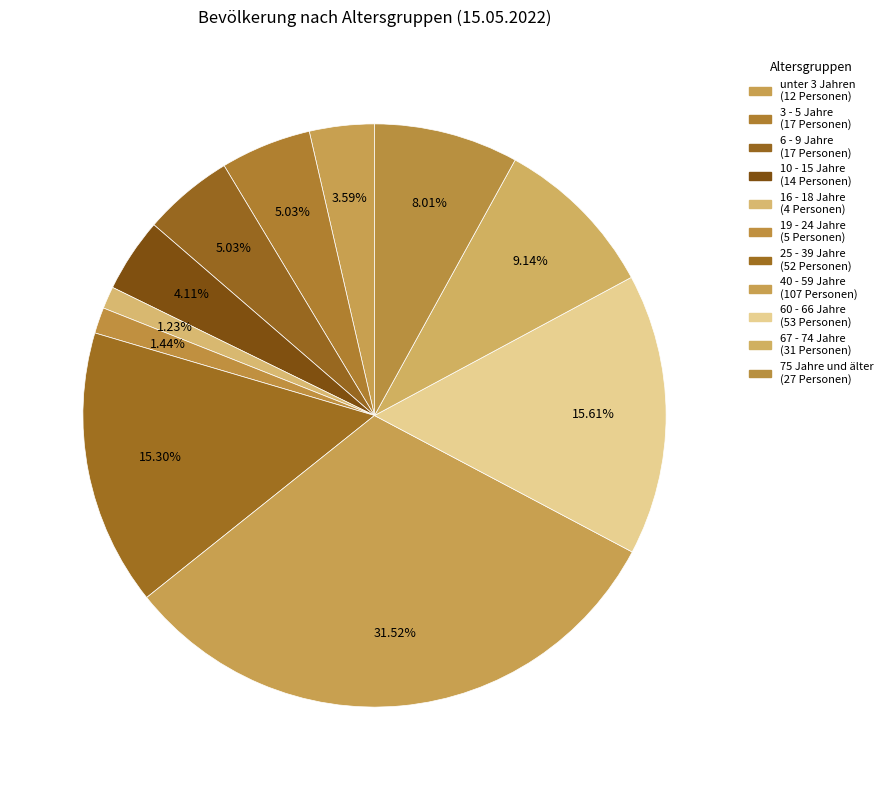

How many slices are in this pie chart?

11